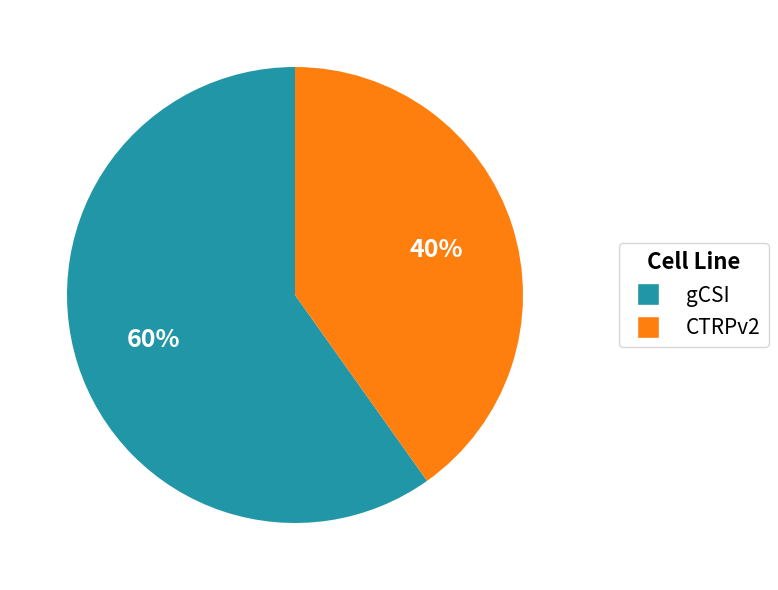

To the nearest percent, what portion does gCSI represent?

60%